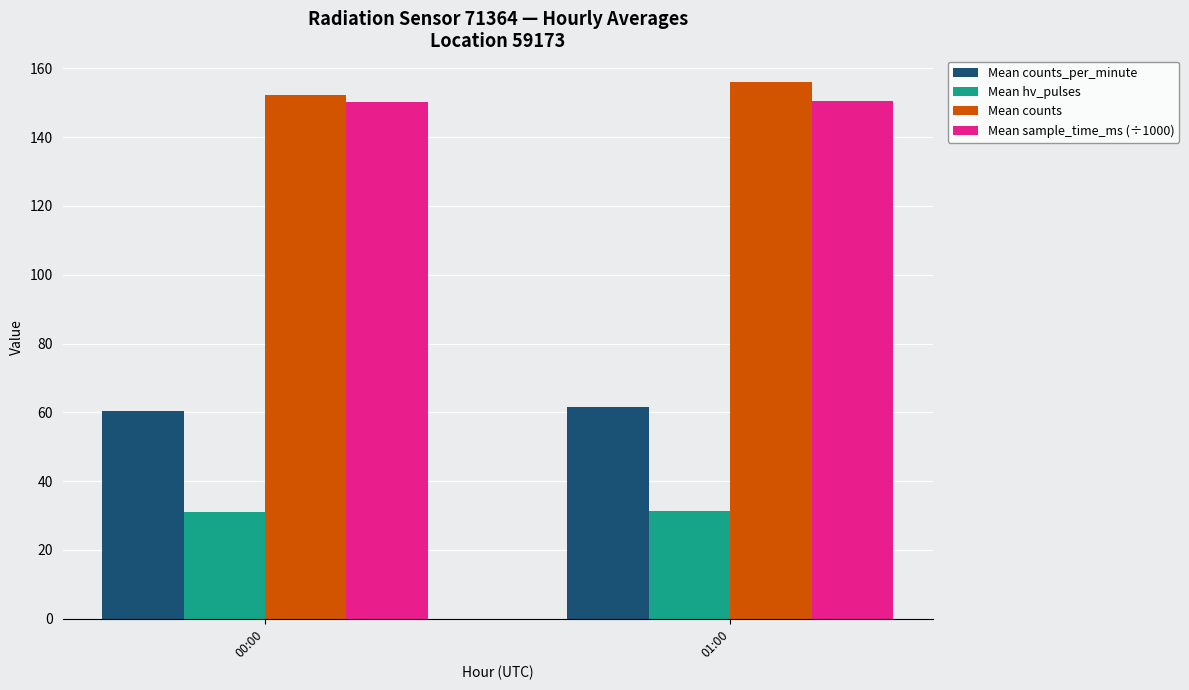

Count the Mean counts_per_minute values in the range 60 to 61.

1